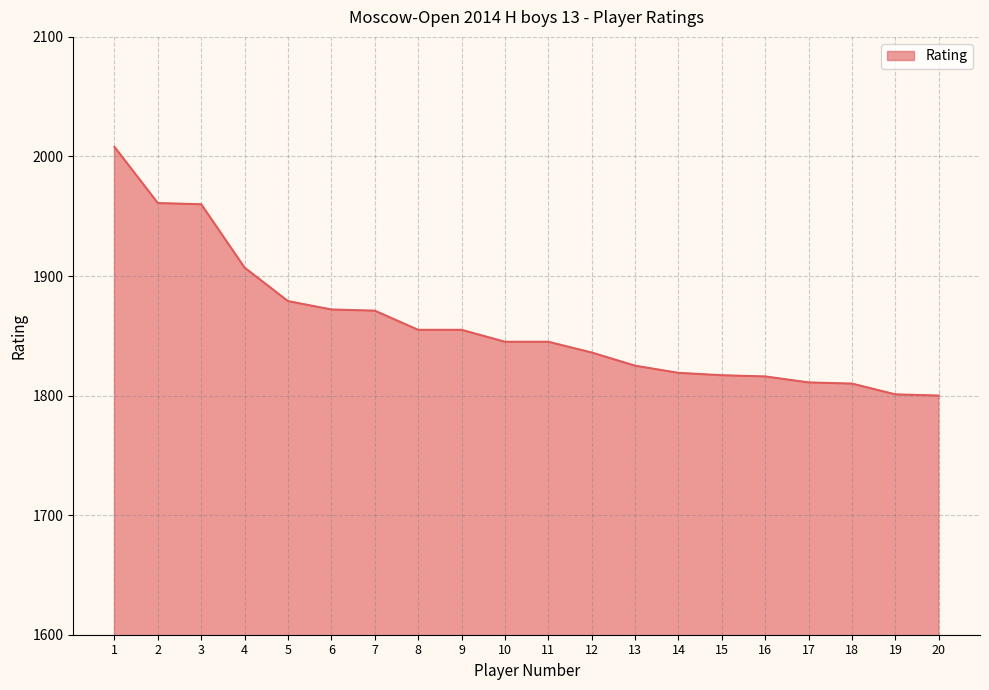

What is the sum of the values at 12 and 15?

3653